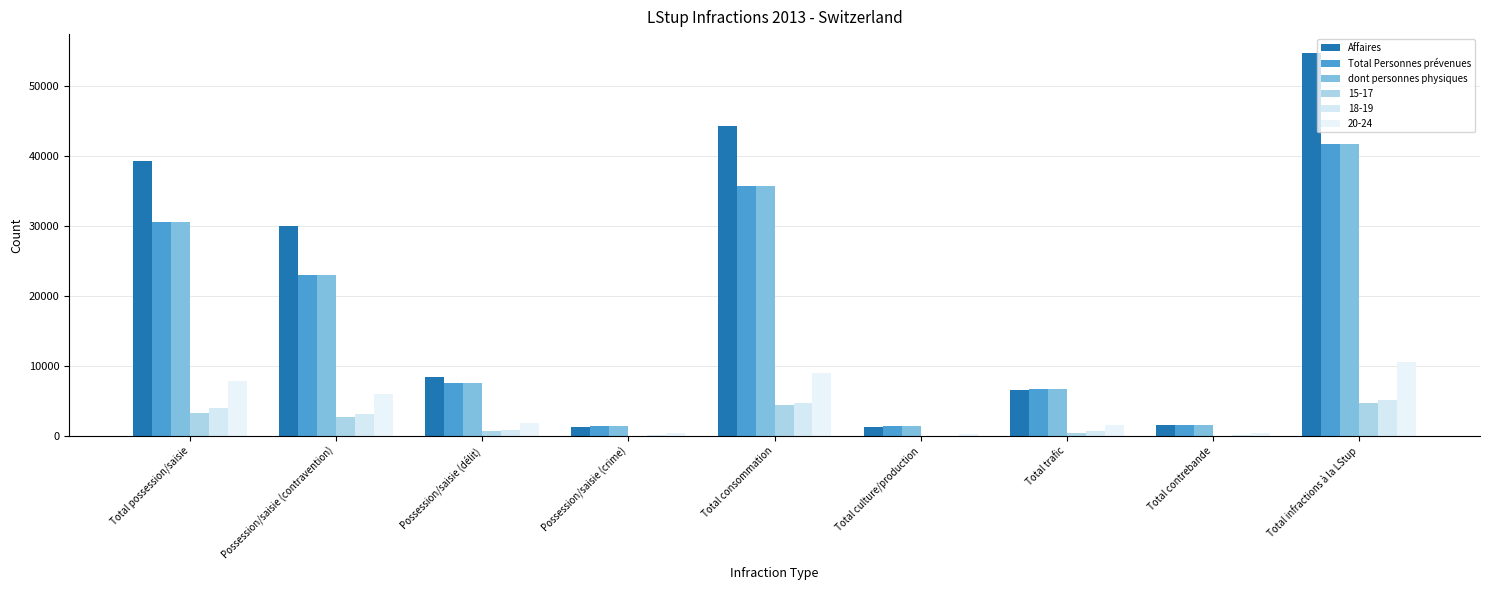

What are all the series names shown in the legend?

Affaires, Total Personnes prévenues, dont personnes physiques, 15-17, 18-19, 20-24